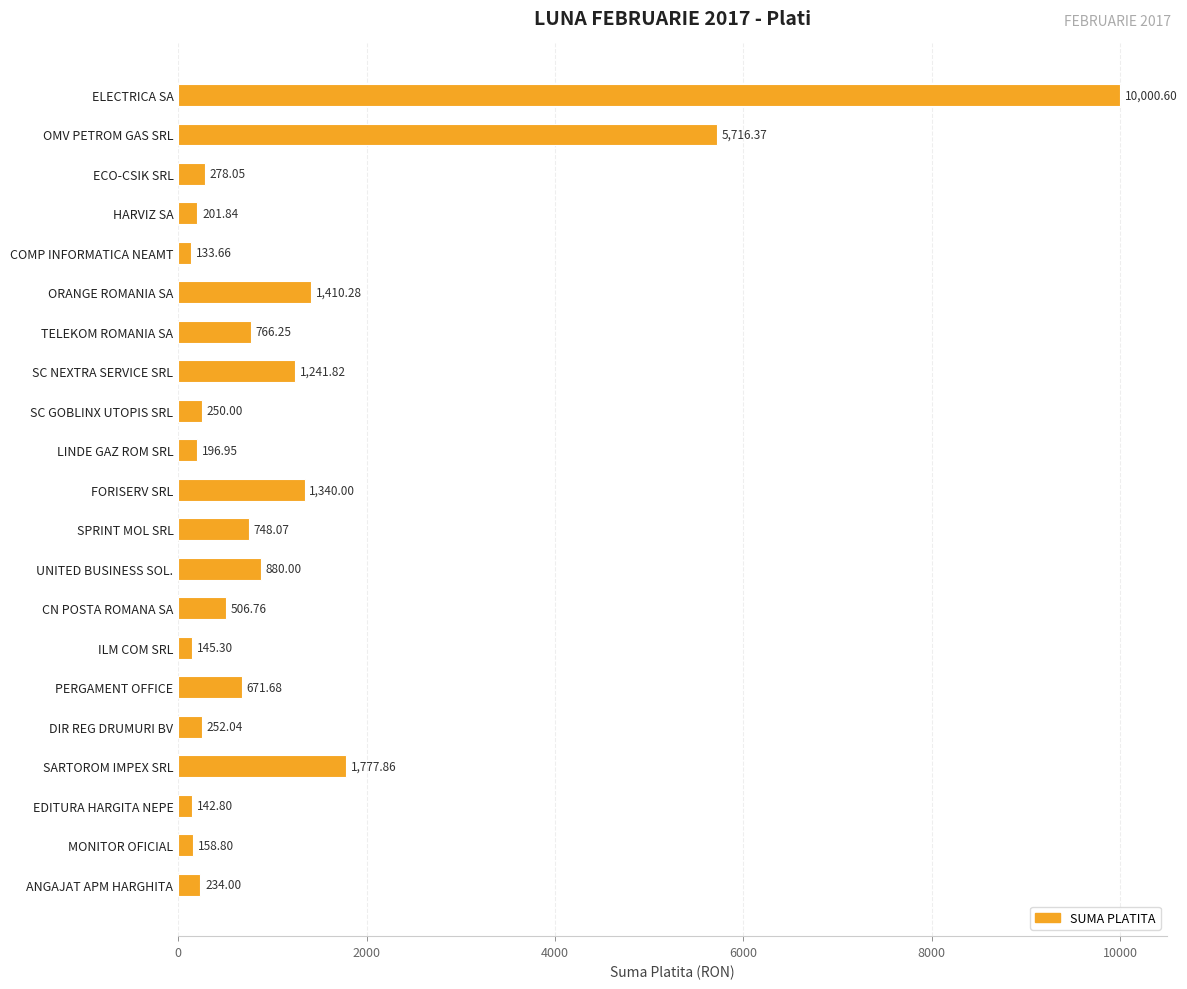

What is the difference between the maximum and minimum values?

9866.9